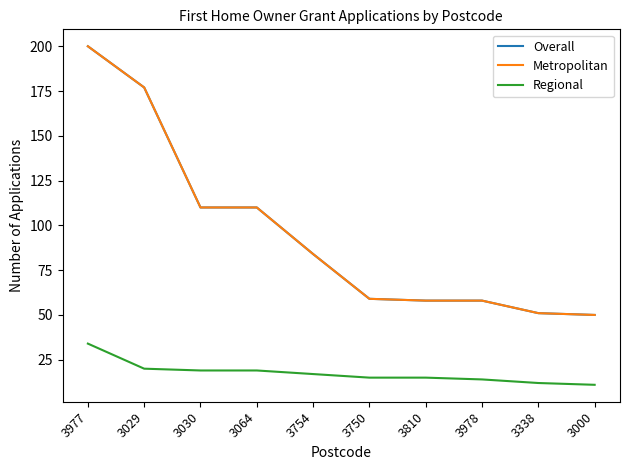

What is the sum of all Overall values?

957